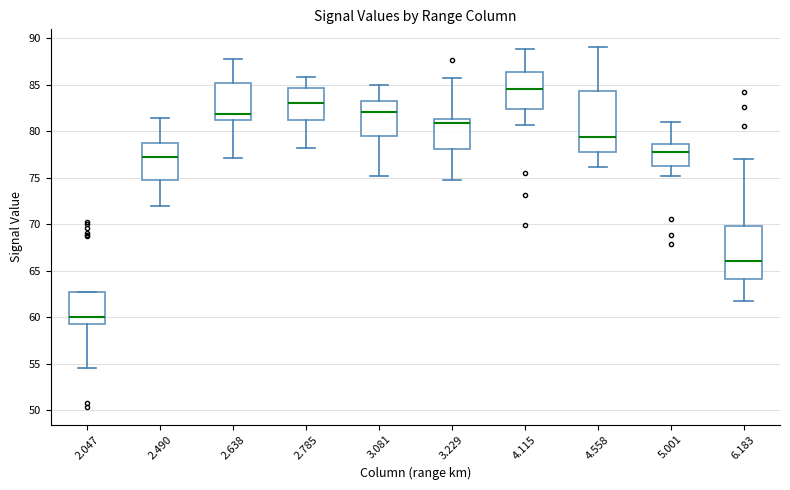

Which box is the tallest, from its lower edge to its upper edge?

4.558